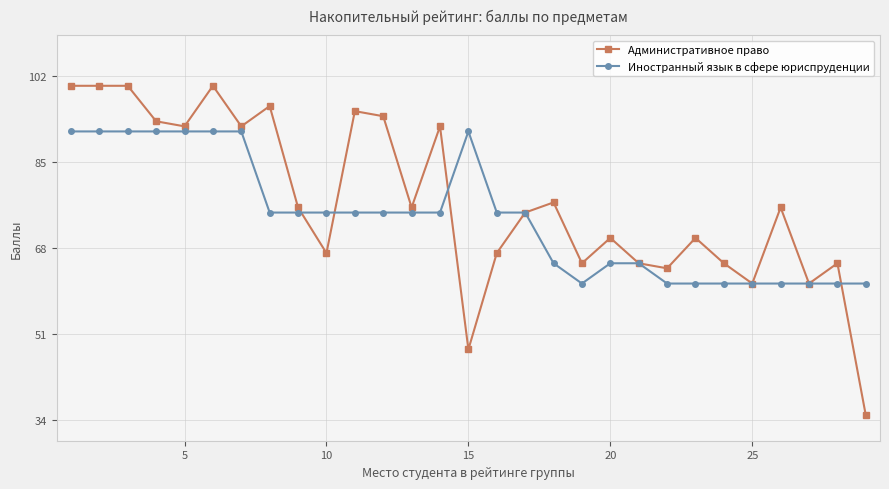

What is the minimum value shown in the chart?

35